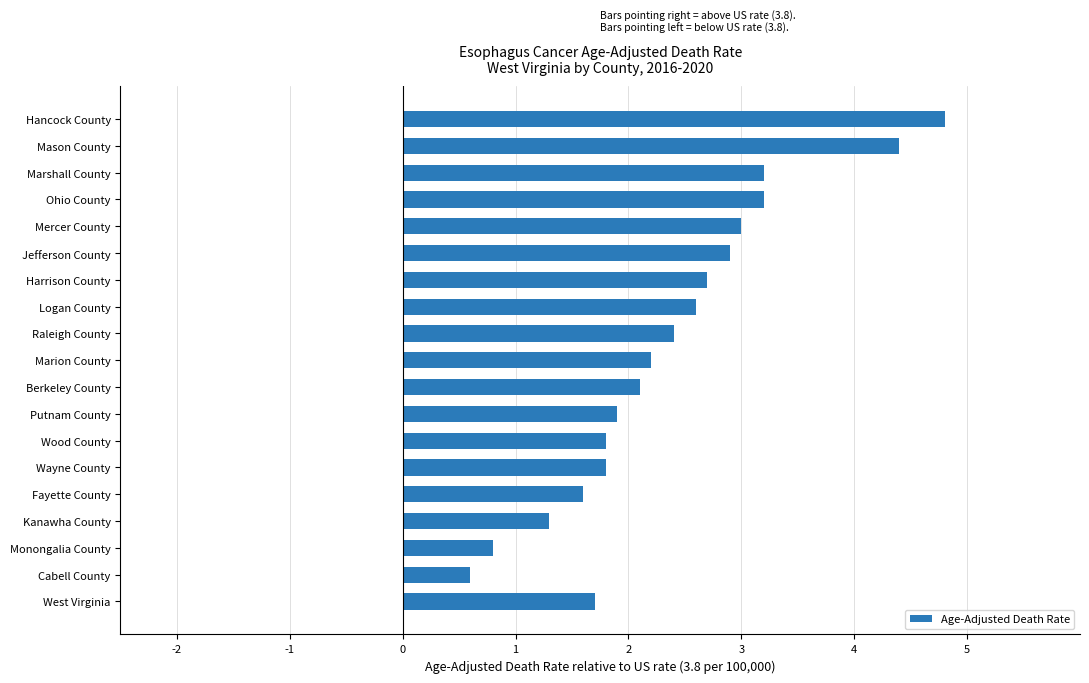

What is the average value?

2.4